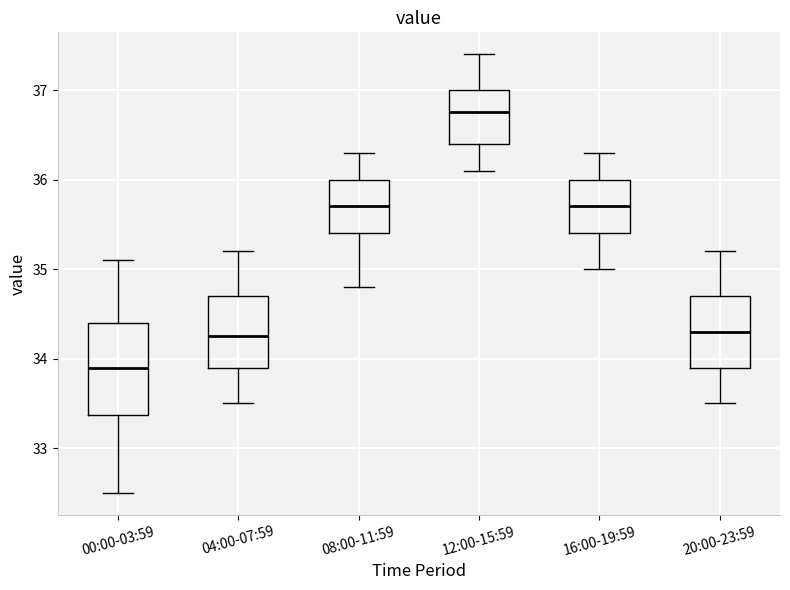

Where does the lower whisker of the box for 20:00-23:59 end on the y-axis? The values are not printed on the chart, so give them approximately, as read against the axis.

33.5